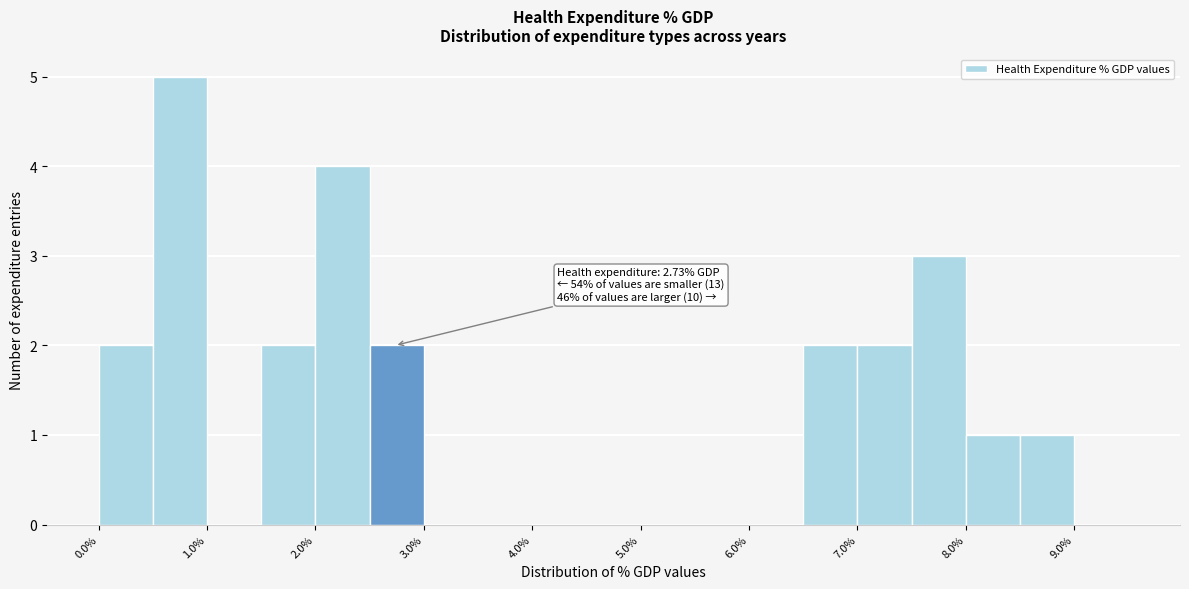

Which range on the x-axis has the tallest bar?

0.5 to 1.0